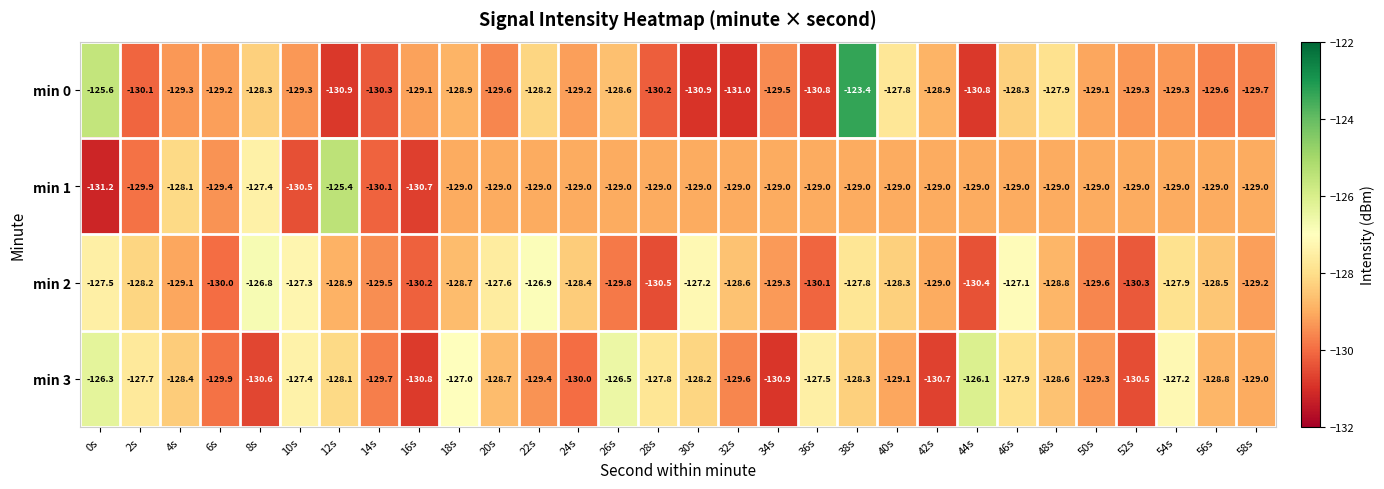

Is the value of min 1 at 26s greater than the value of min 2 at 0s?

No